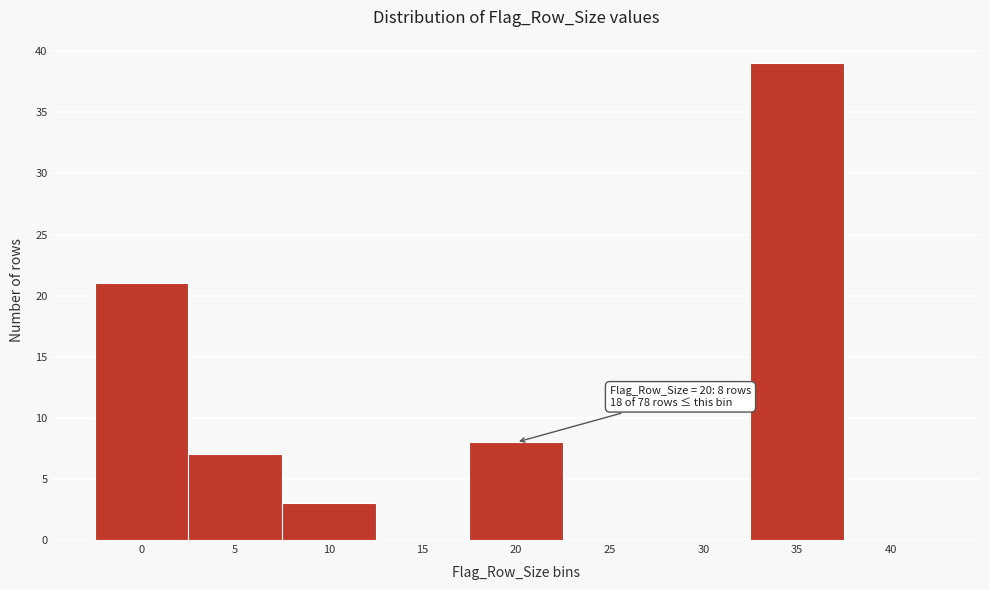

Reading left to right, transcribe all the data shown in this chart.

0=21	5=7	10=3	15=0	20=8	25=0	30=0	35=39	40=0